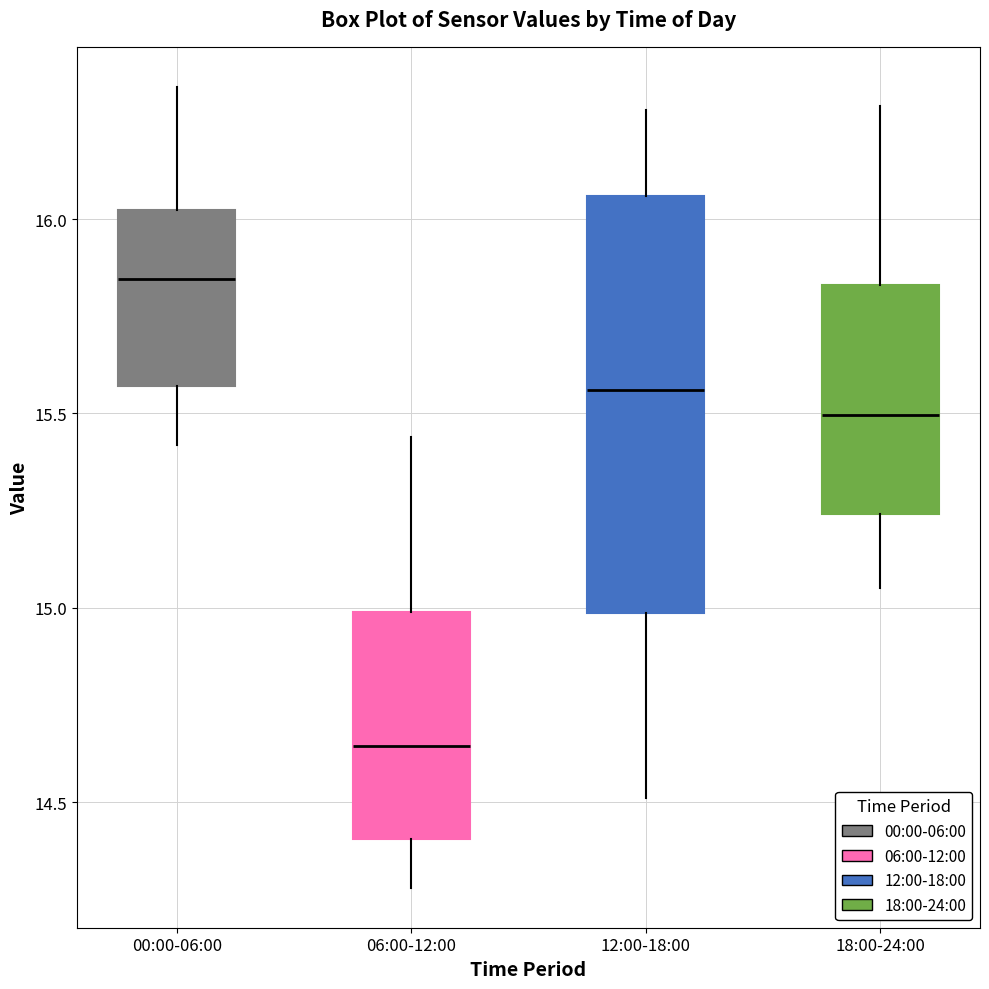

Which box is the tallest, from its lower edge to its upper edge?

12:00-18:00